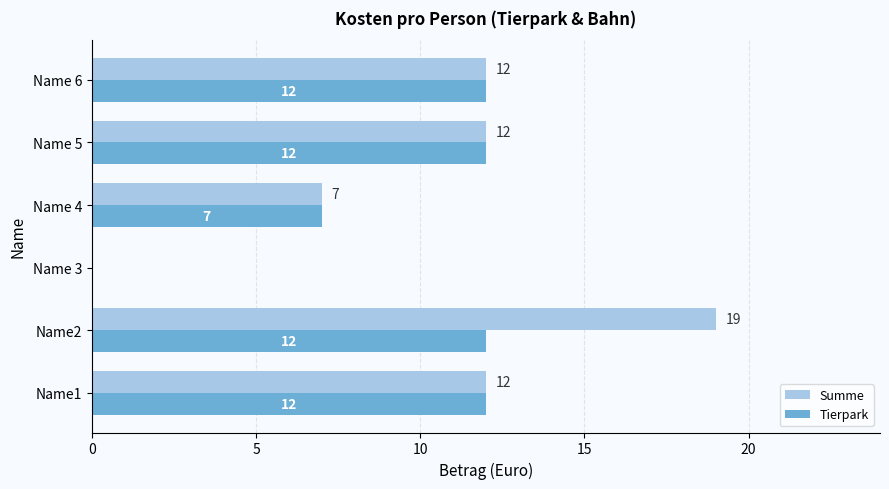

How many Summe values are between 7 and 12?

4